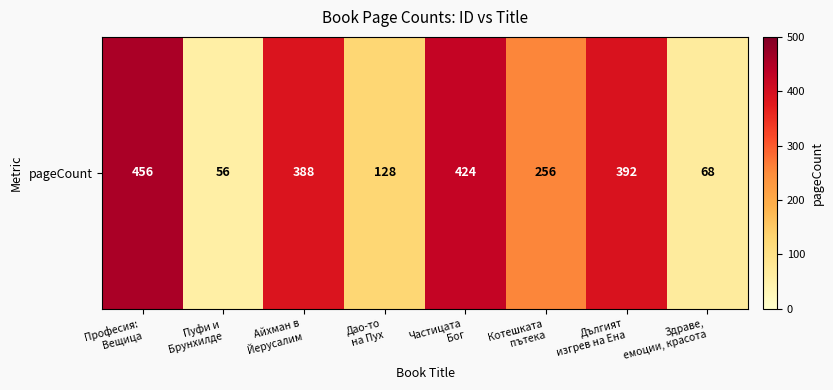

What is the greatest value displayed?

456